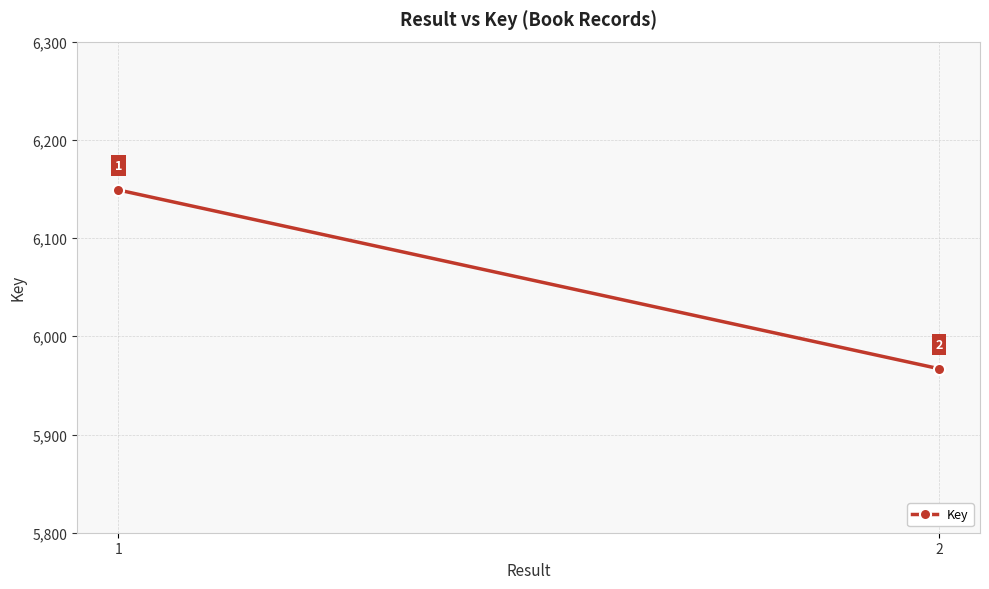

True or false: the data shows 5967 at 2.

True